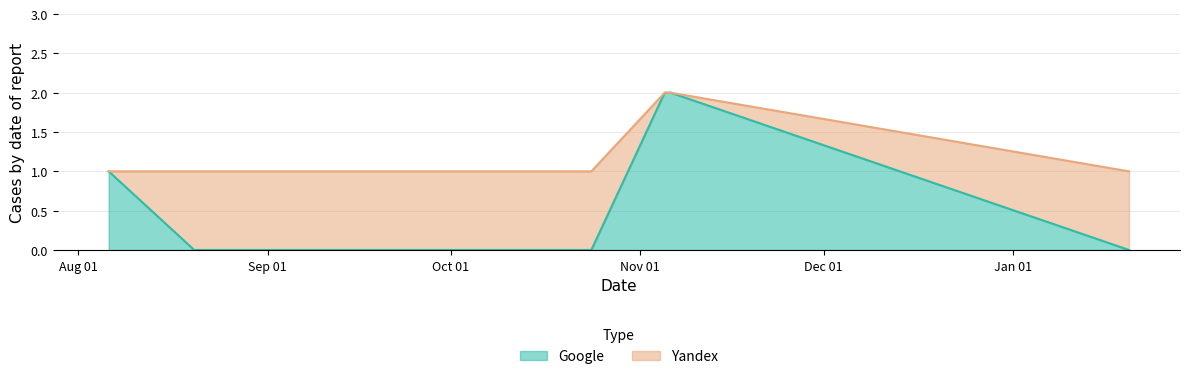

The chart shows a value of 0 at 2020-08-21. True or false?

True